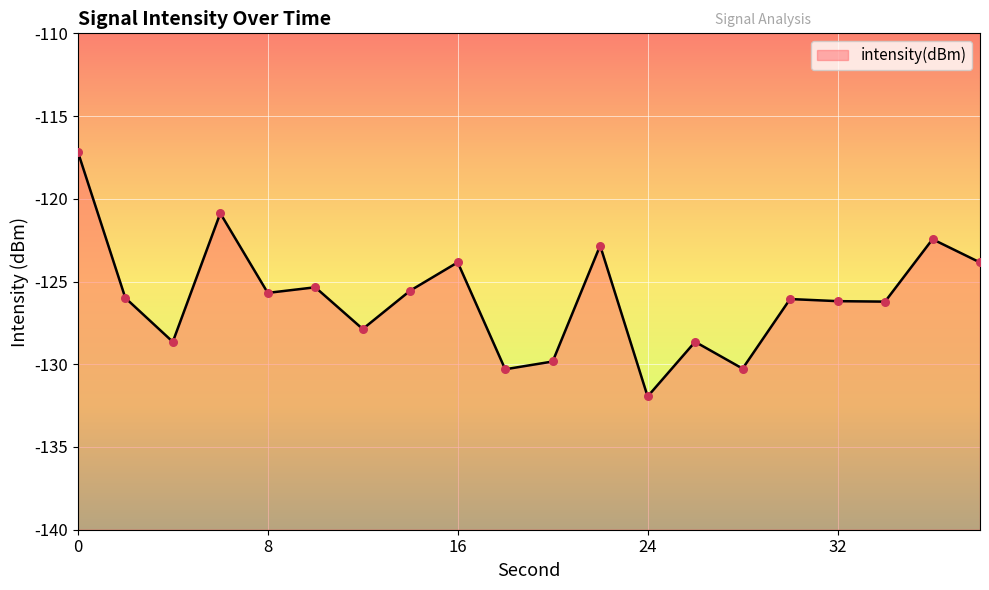

Between 30 and 28, which is larger?

30